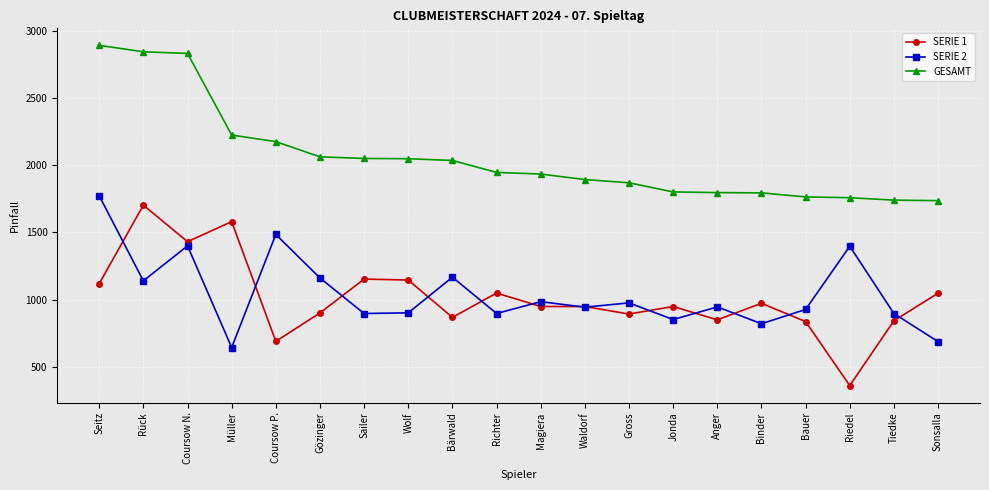

At how many categories does at least one series exceed 2577?

3